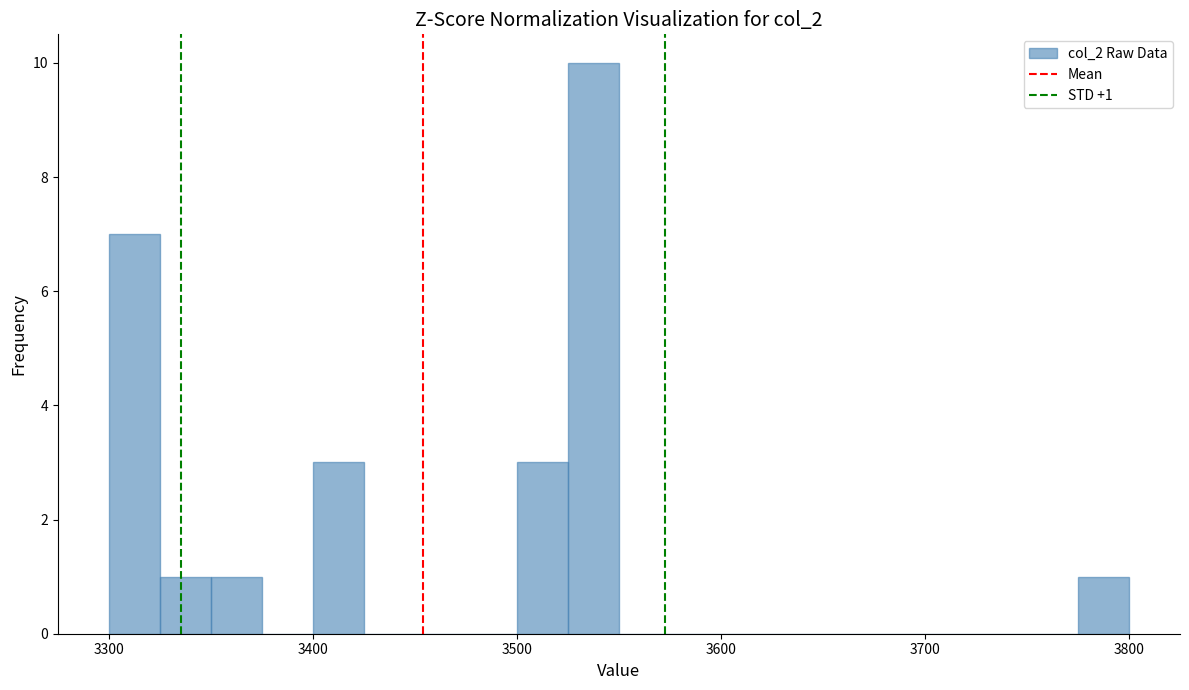

Read against the x-axis, roughly where is the centre of the tallest bar?

3540